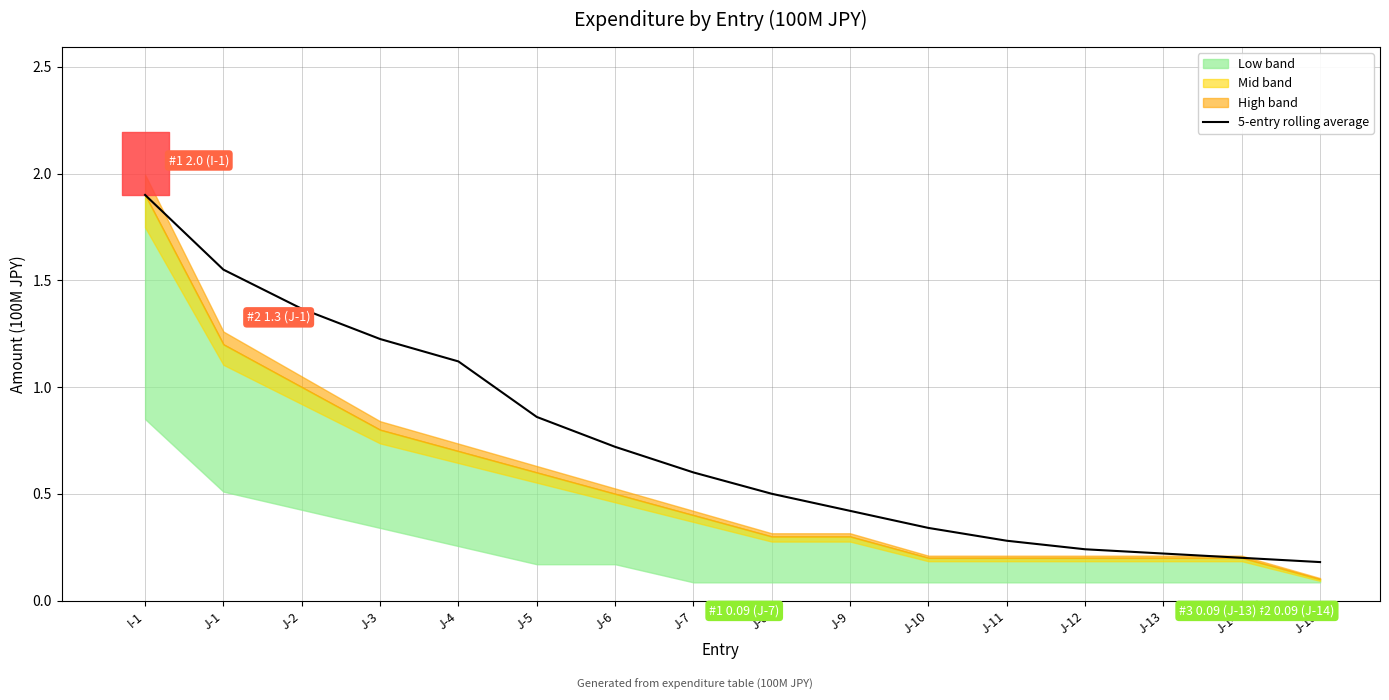

True or false: there are more than 2 points higher than both neighbors.

False